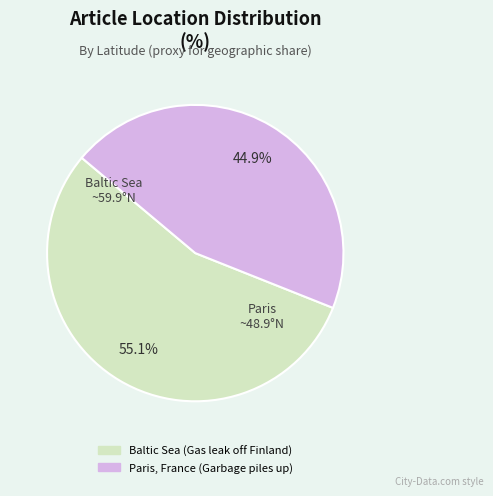

To the nearest percent, what is the average slice percentage?

50%